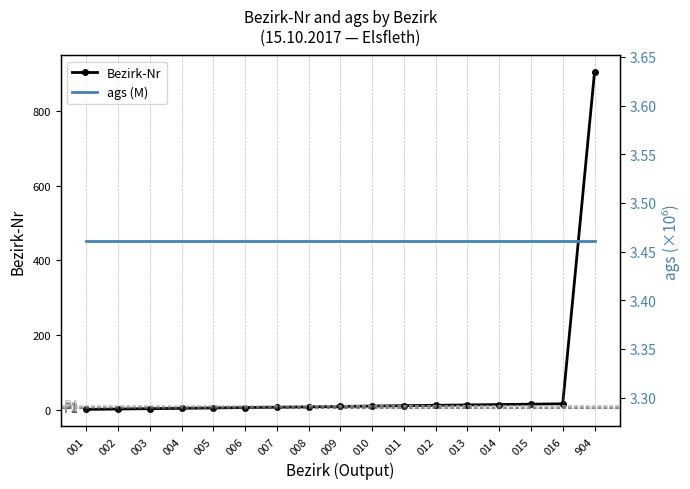

What is the value of the Bezirk-Nr point at the 13th from the left?

13